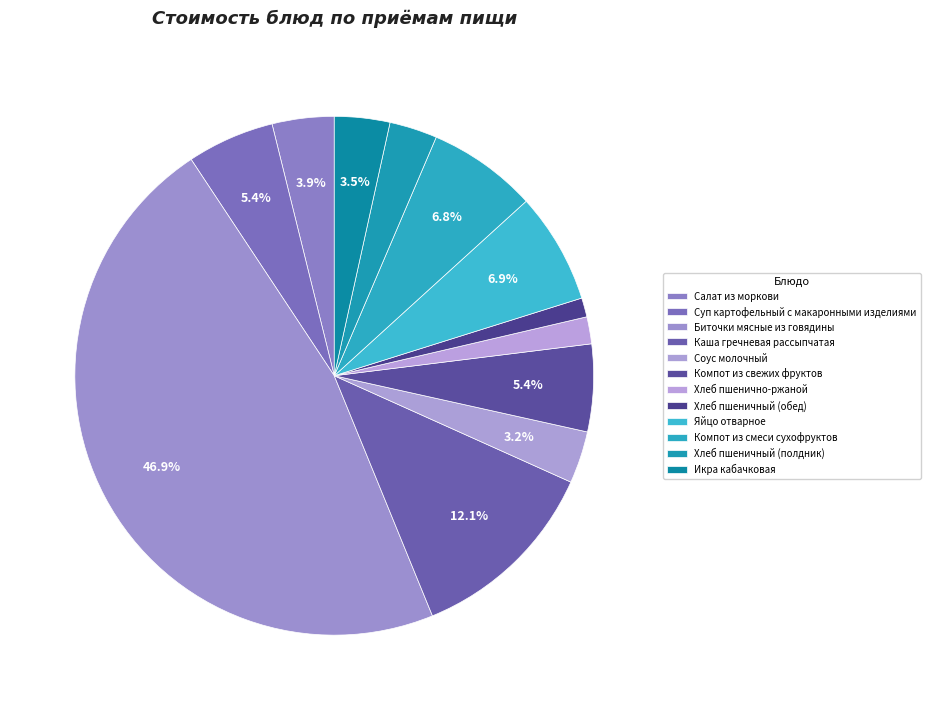

Does any single category account for the majority?

No